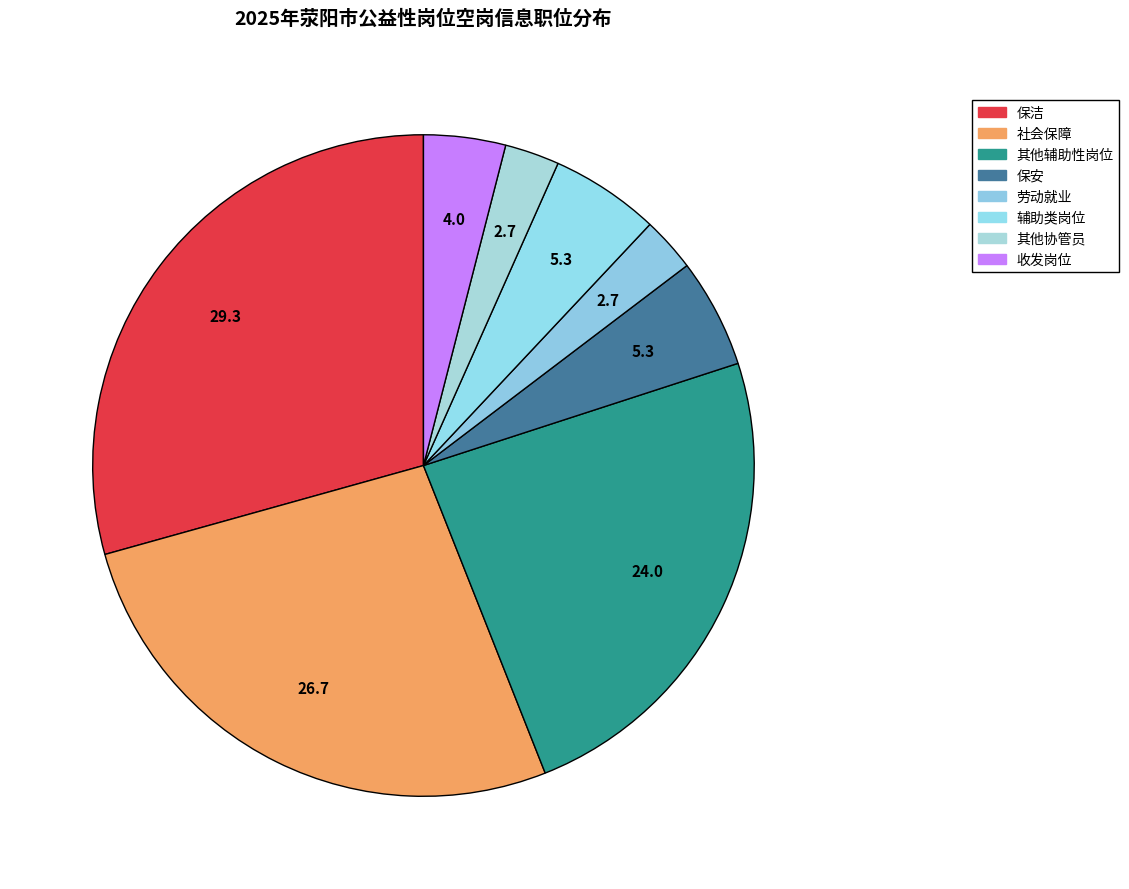

To the nearest percent, what is the difference between the 保洁 and 其他协管员 slice percentages?

27%